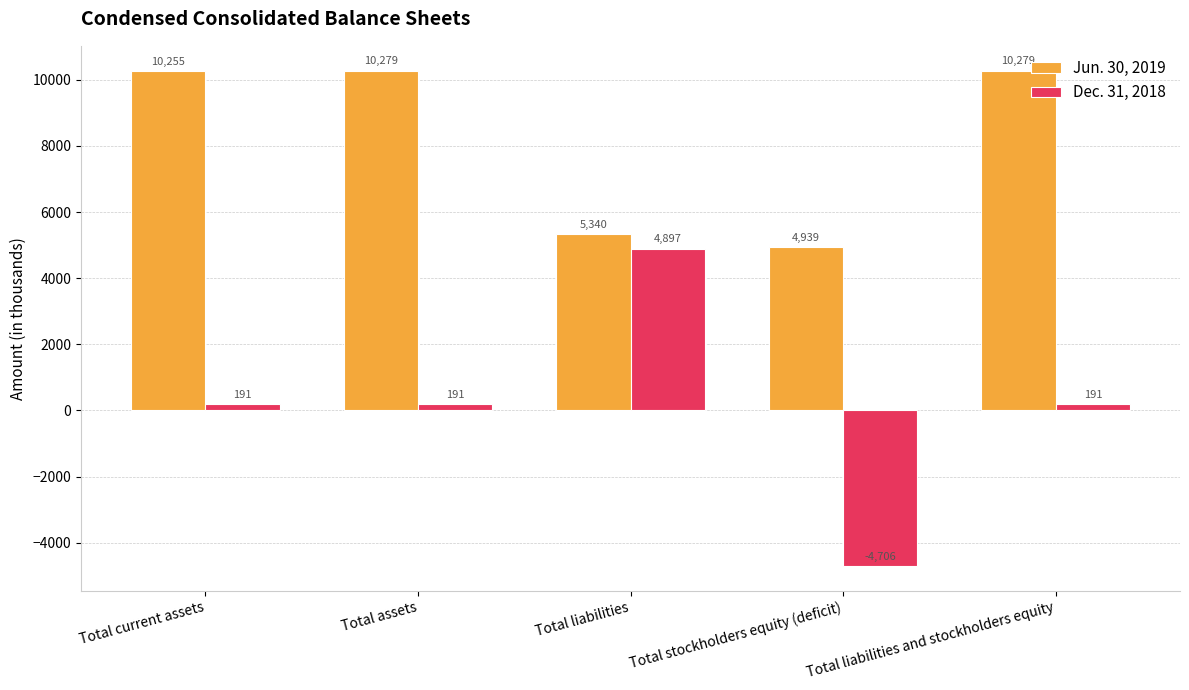

How many values in the Dec. 31, 2018 series are below 191?

1